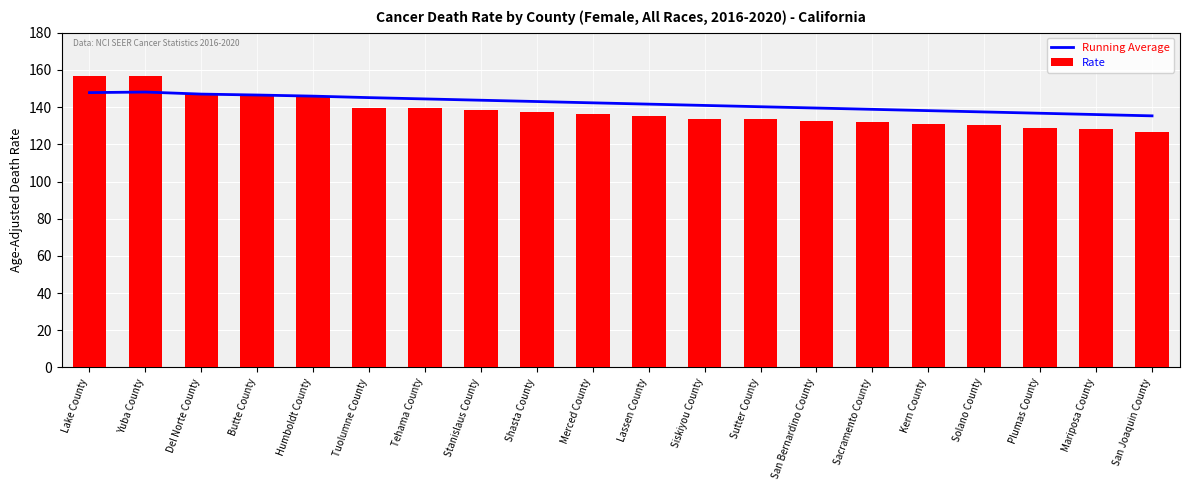

Which series has the widest spread of values?

Rate